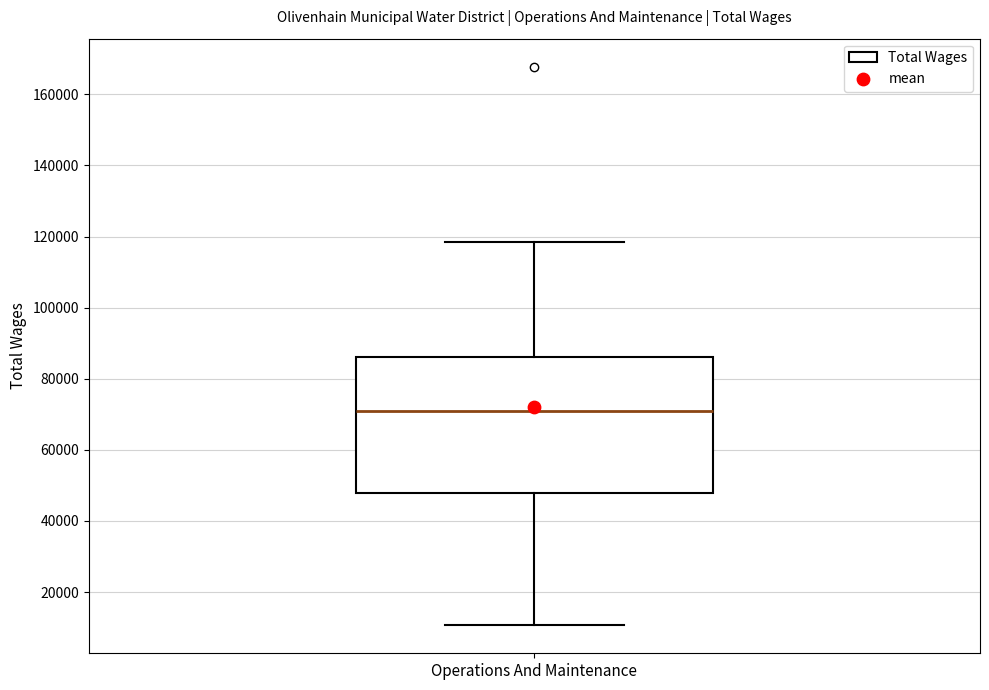

Transcribe this box plot: give where the median line is, the range the box spans, and where the two whiskers end, as read against the y-axis. The values are not printed on the chart, so give them approximately, as read against the axis.

median 70000, box 48000 to 86000, whiskers 10000 to 118000